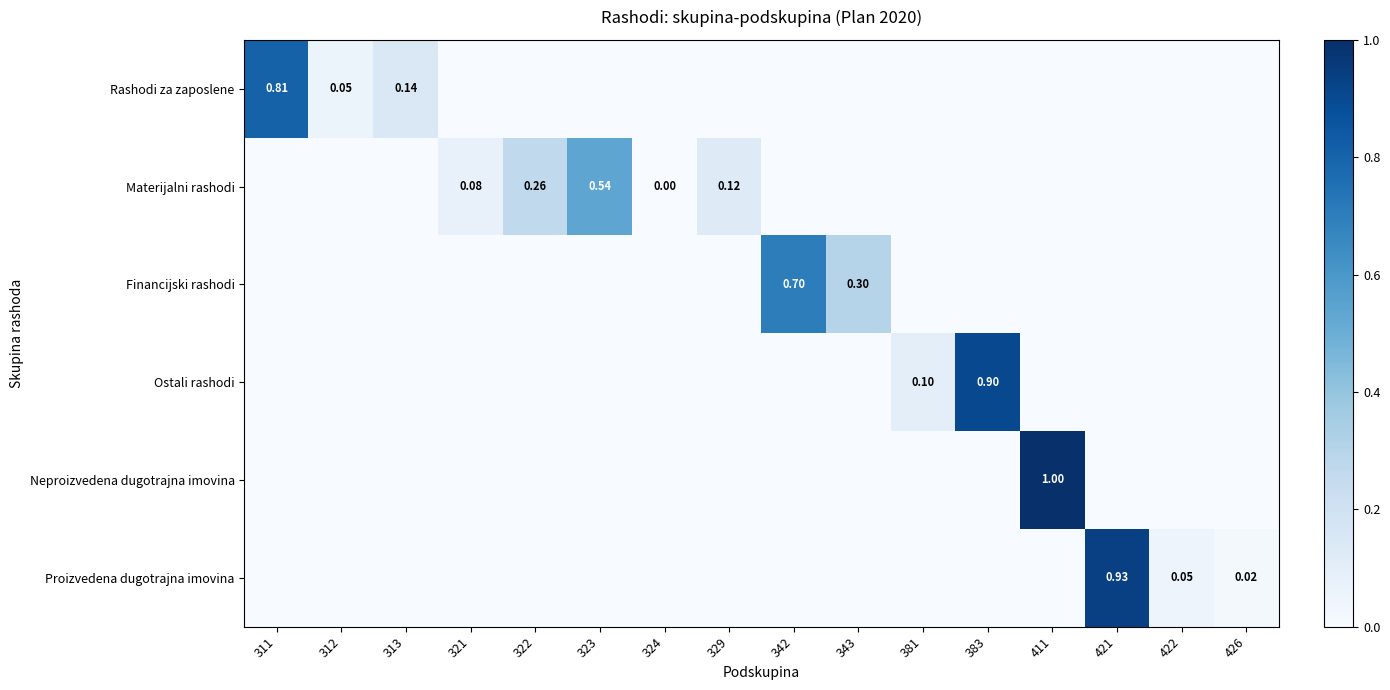

The Financijski rashodi series shows -0.4 at 426. True or false?

False